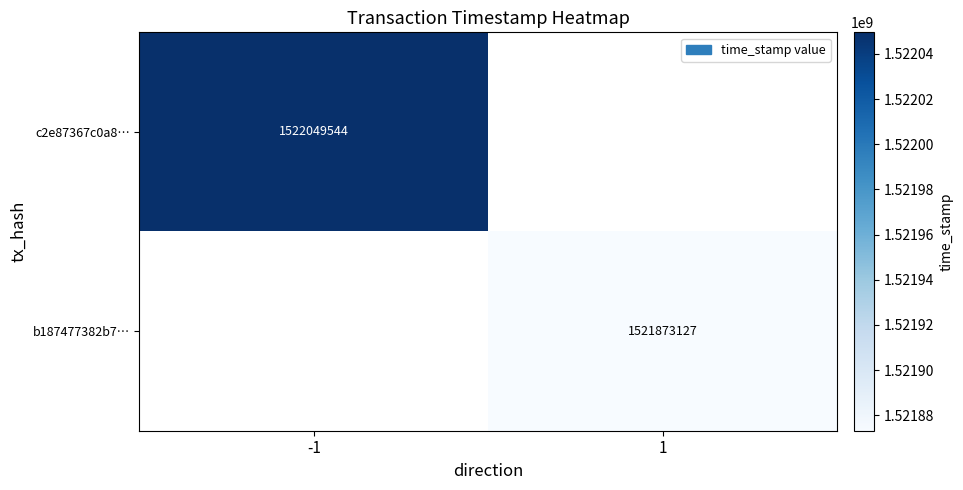

Is the value of c2e87367c0a8… at -1 greater than the value of b187477382b7… at 1?

Yes